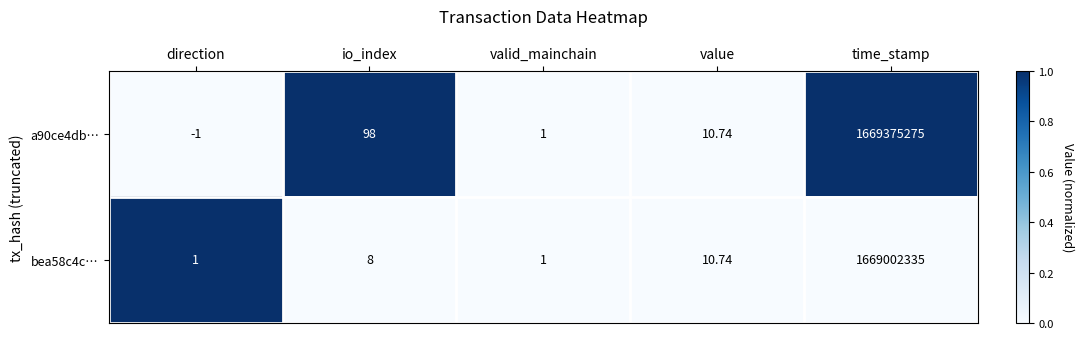

Count the number of data series in this chart.

2